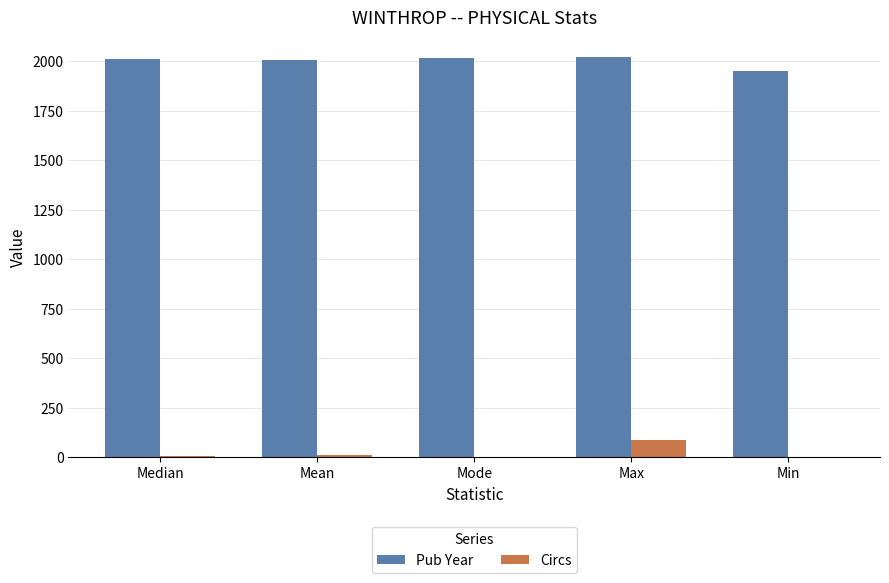

What is the greatest value displayed?

2020